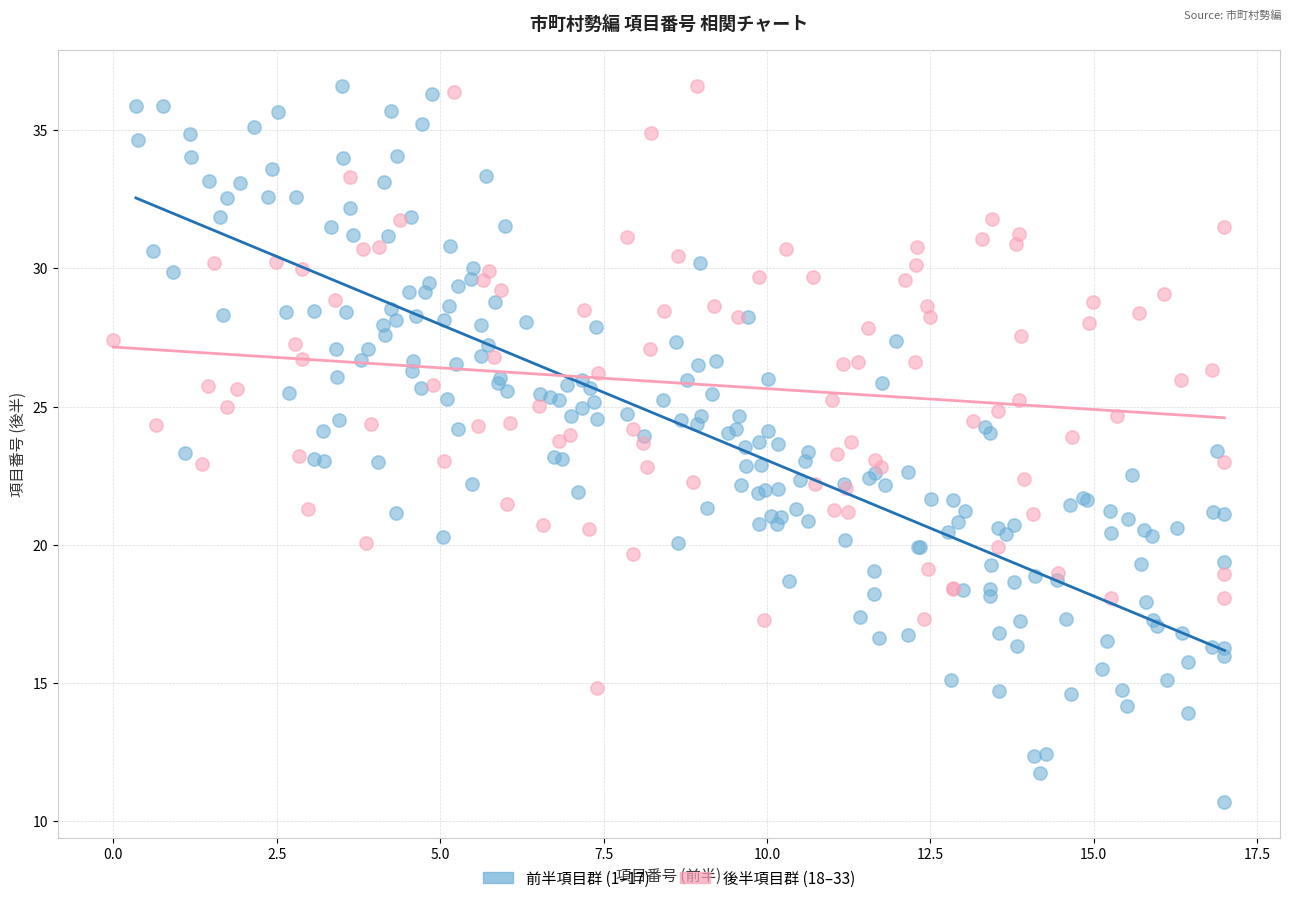

What are all the series names shown in the legend?

前半項目群 (1–17), 後半項目群 (18–33)